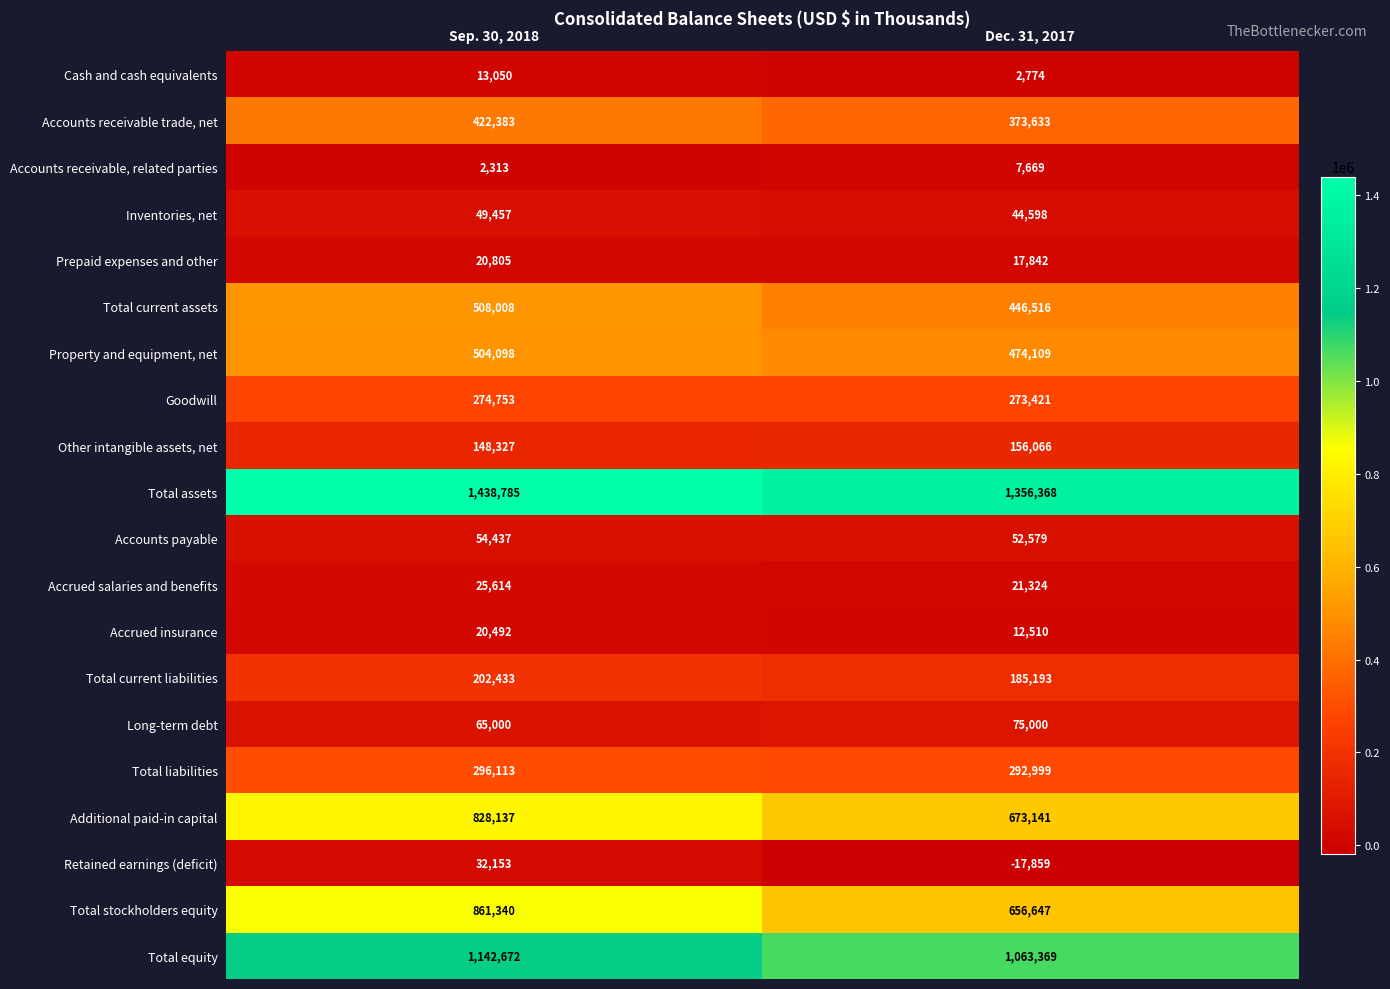

Which series has the largest total across all categories?

Total assets